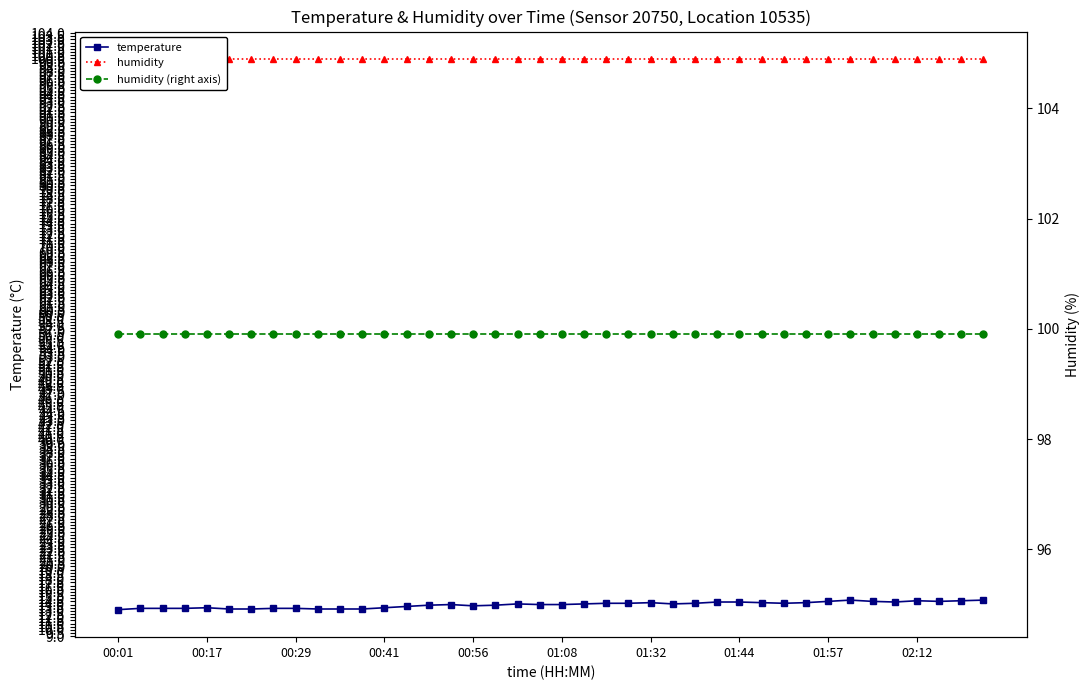

True or false: temperature has a value of 7.4 at 01:57.

False